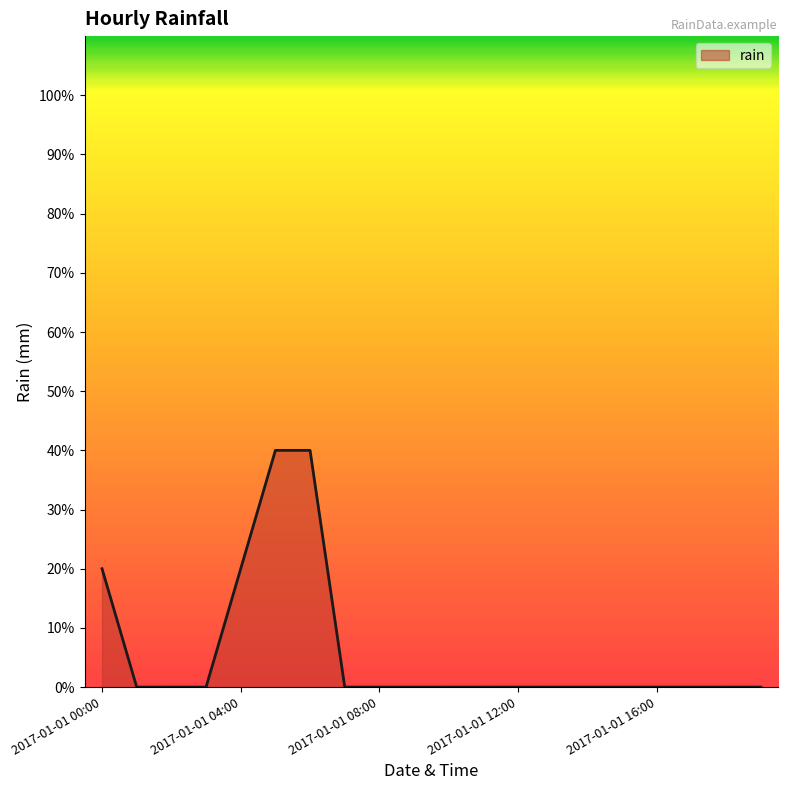

What is the label of the 12th point from the left?

2017-01-01 11:00